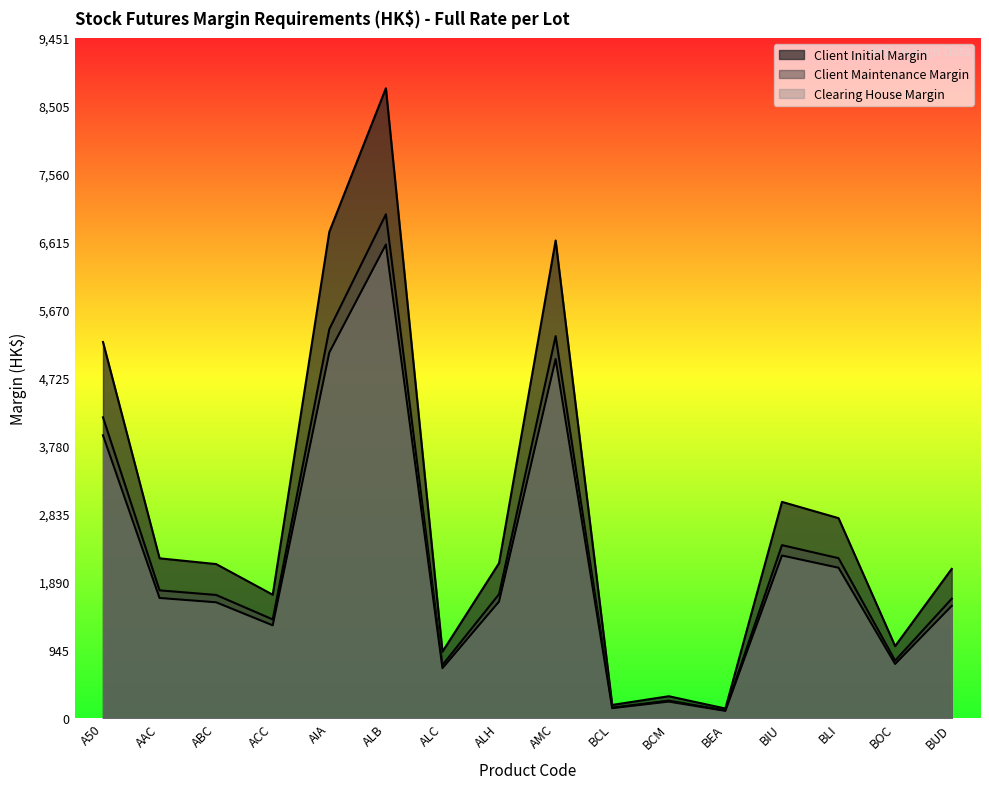

At which label does Client Maintenance Margin reach its minimum?

BEA